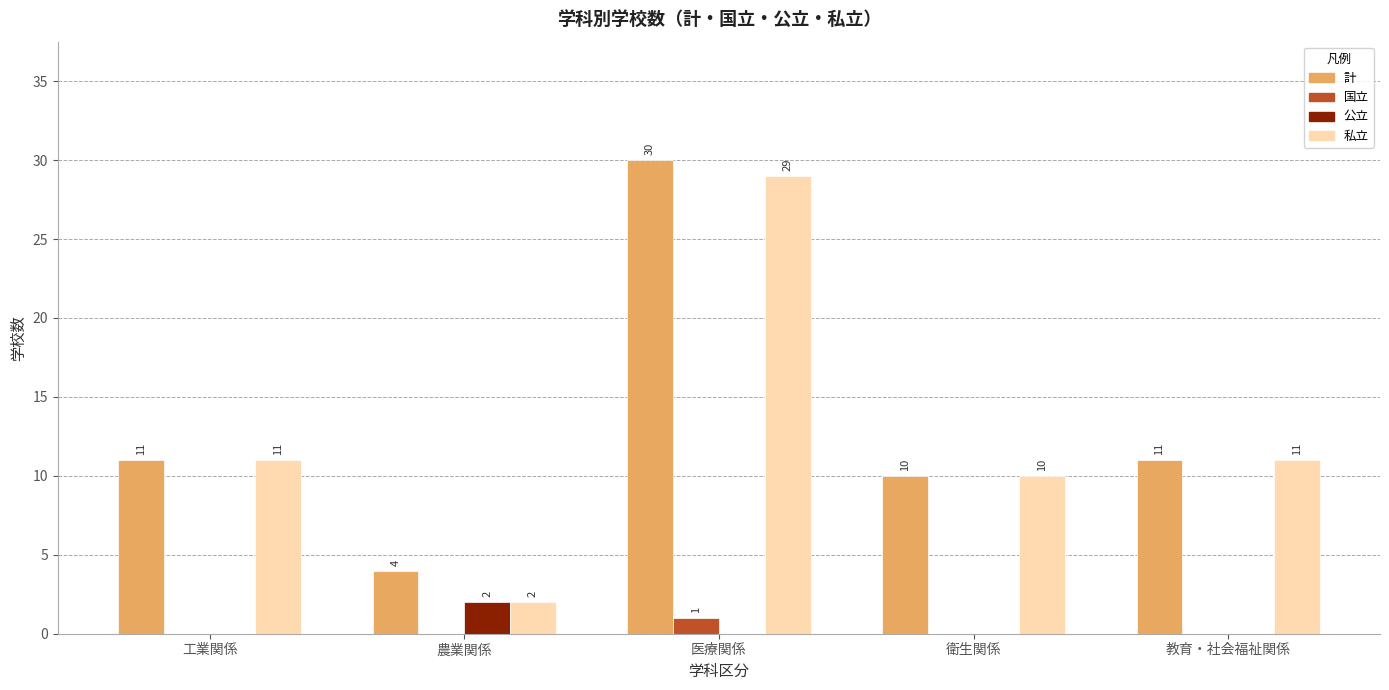

Is it true that 計 equals 6 at 農業関係?

False